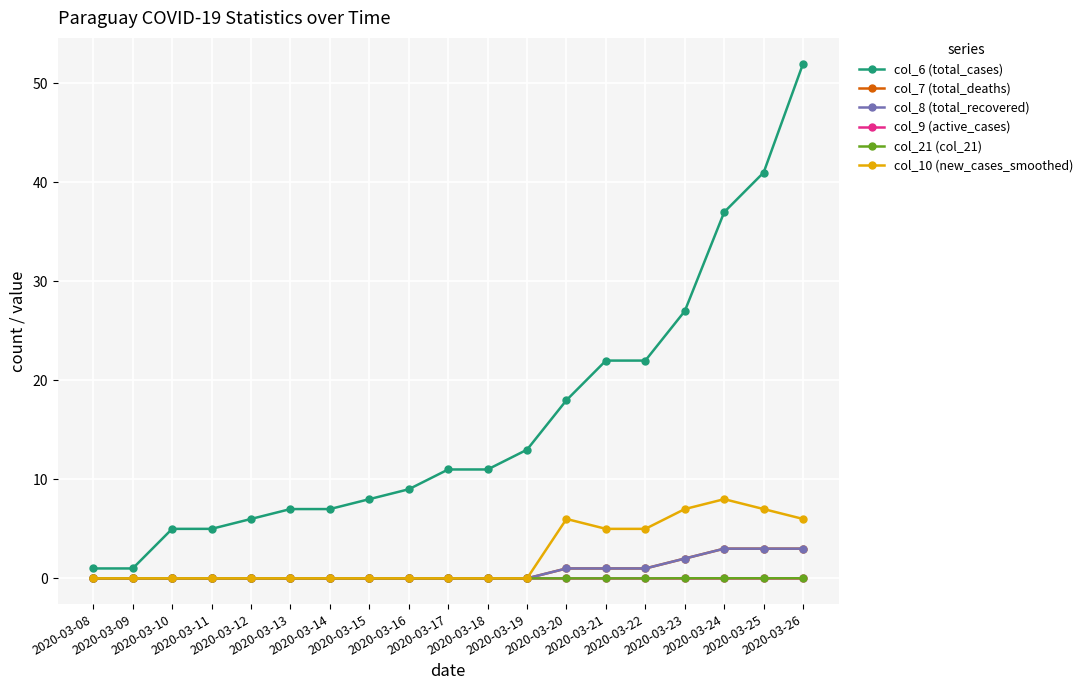

Does the chart have visible grid lines?

Yes